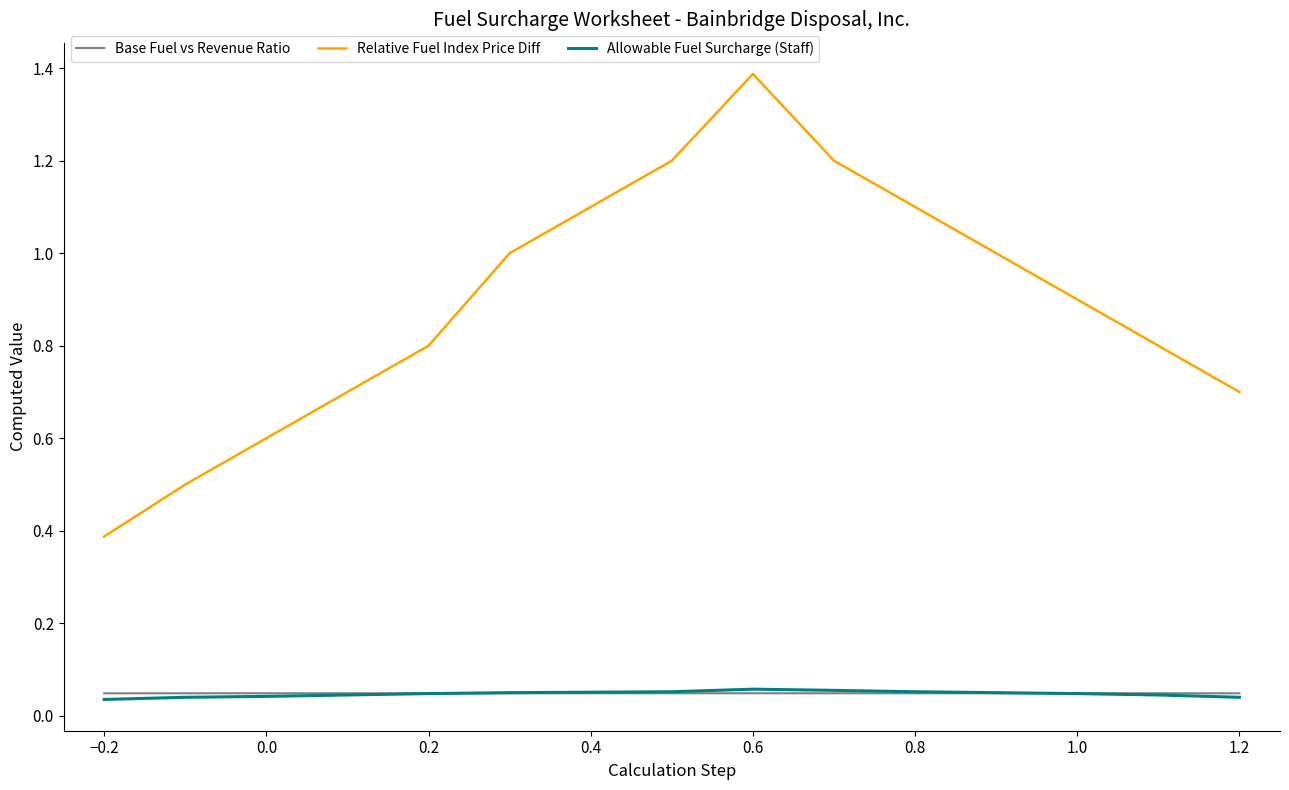

How many lines are shown in the chart?

3